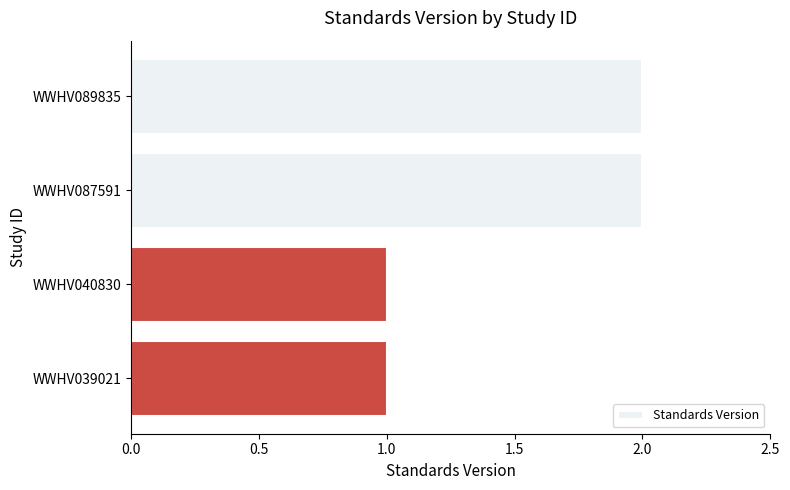

What is the difference between the maximum and second lowest values?

1